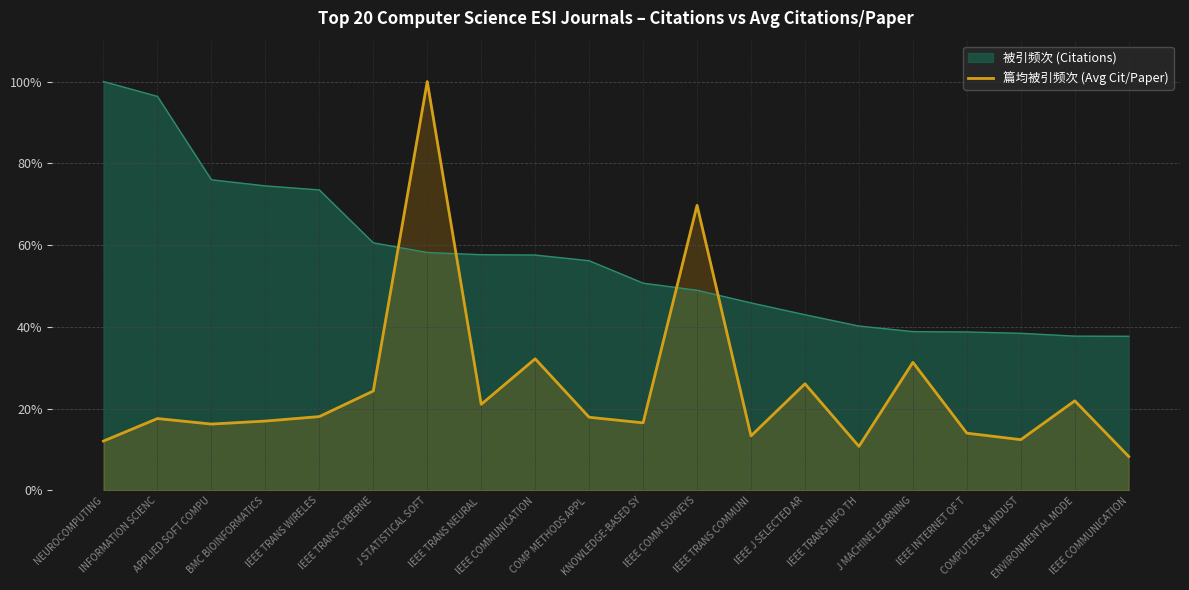

How many data points are above 17?

11